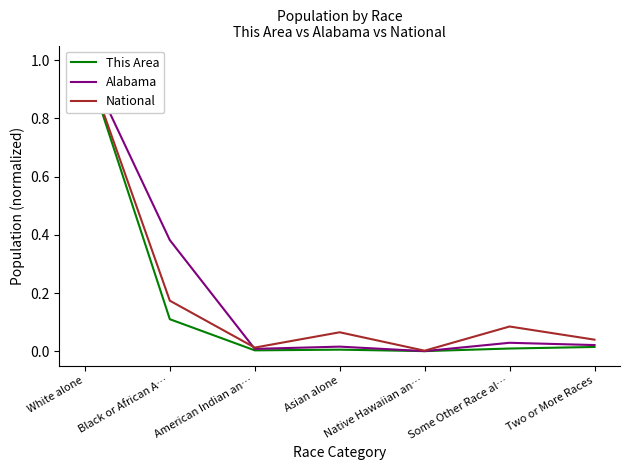

How many lines are shown in the chart?

3